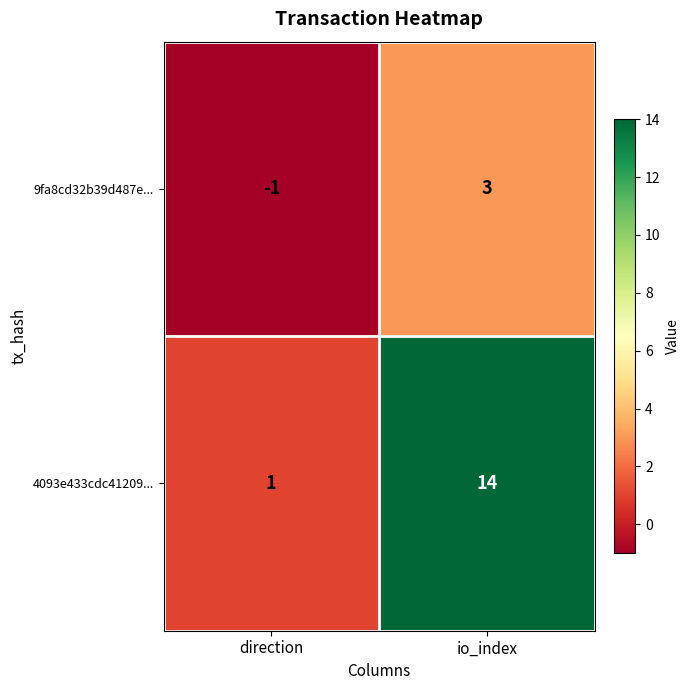

List the series in order of their overall mean, highest first.

4093e433cdc41209..., 9fa8cd32b39d487e...